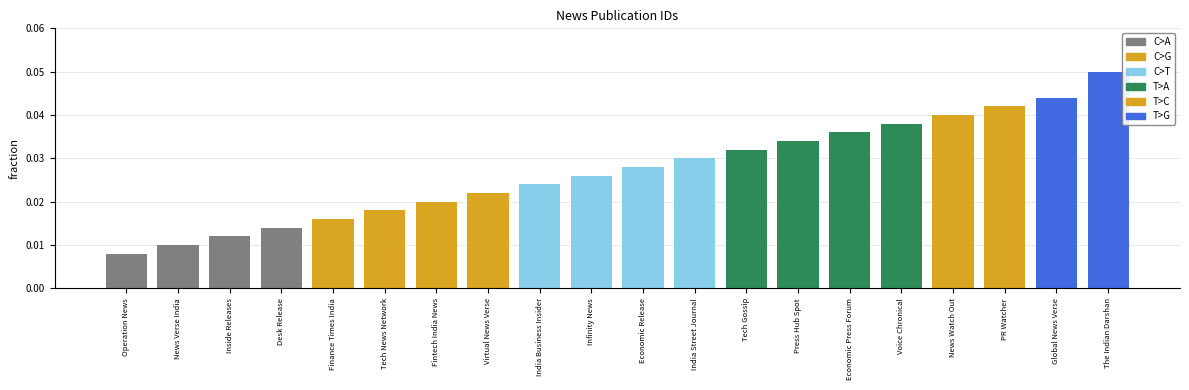

List the labels in order of value, smallest first.

Operation News, News Verse India, Inside Releases, Desk Release, Finance Times India, Tech News Network, Fintech India News, Virtual News Verse, India Business Insider, Infinity News, Economic Release, India Street Journal, Tech Gossip, Press Hub Spot, Economic Press Forum, Voice Chronical, News Watch Out, PR Watcher, Global News Verse, The Indian Darshan